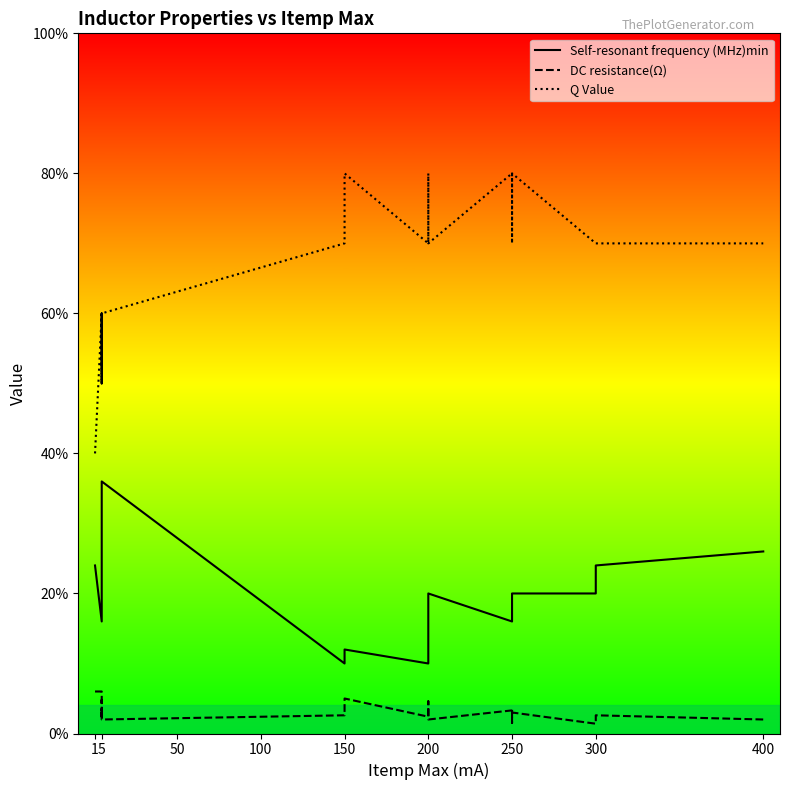

What is the value of the DC resistance point at the 39th from the left?

1.3